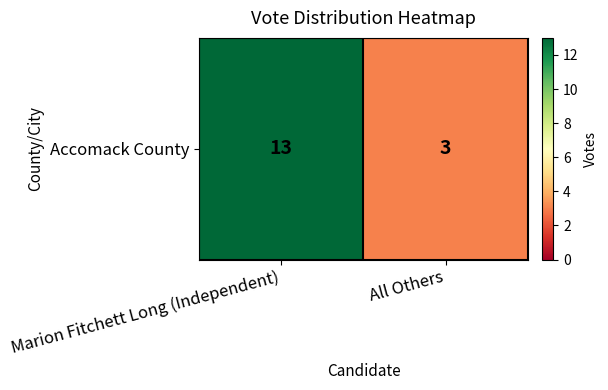

What is the average value?

8